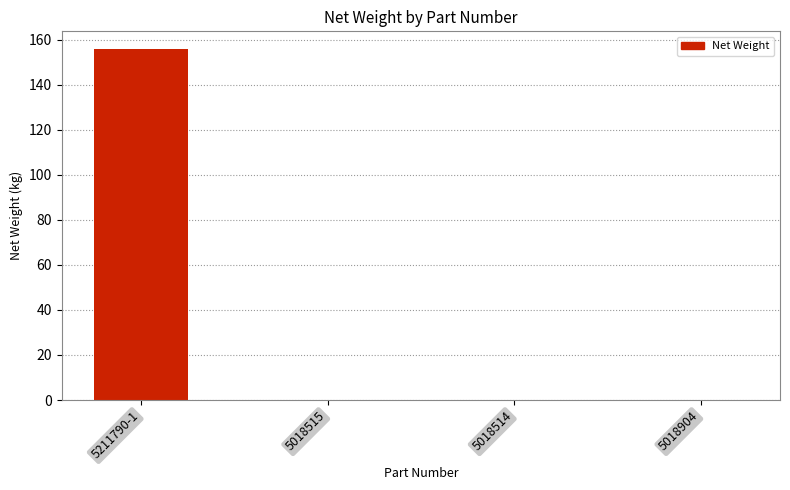

At which category does the chart reach its peak across all series?

5211790-1